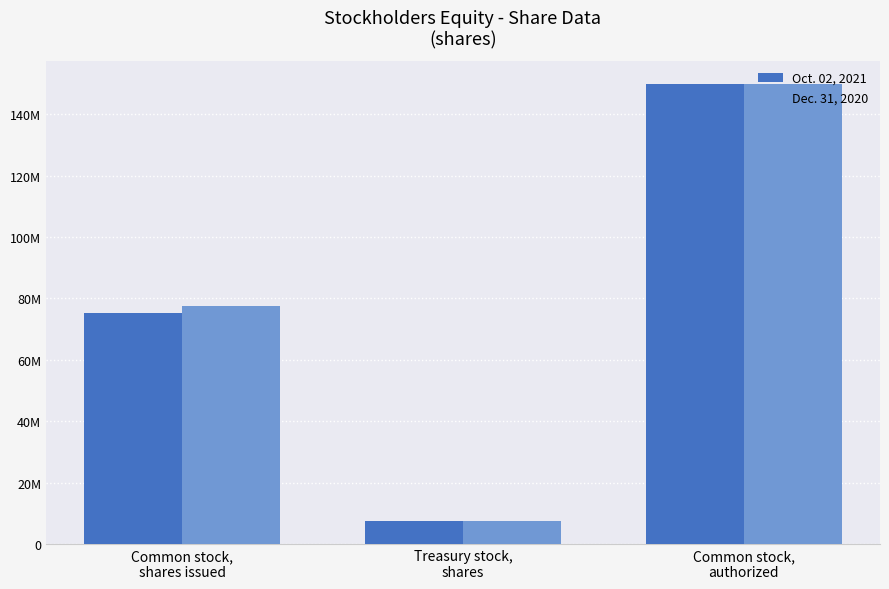

What is the difference between the maximum and minimum values in the Dec. 31, 2020 series?

142654000